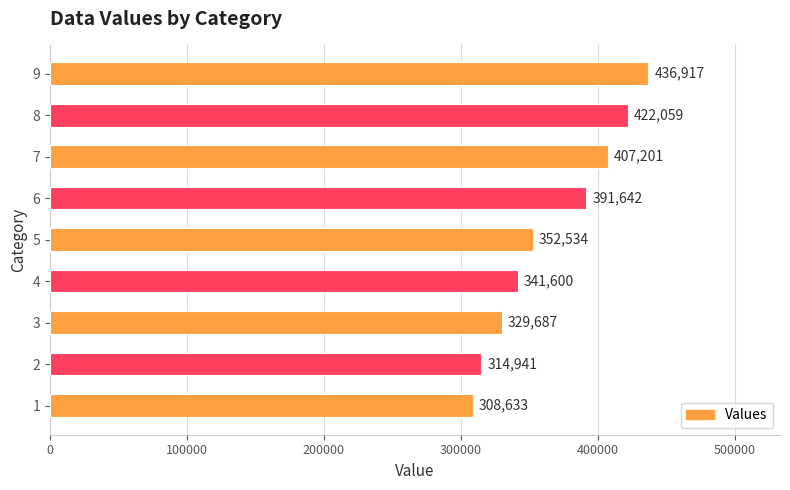

What is the approximate value at 7, to the nearest 10?

407200